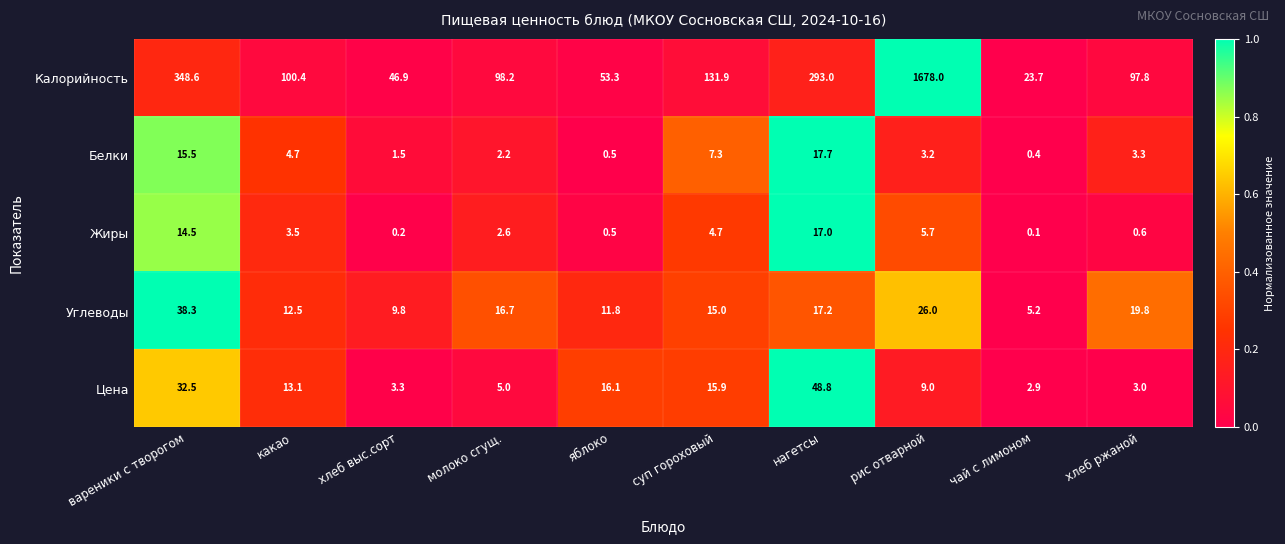

At which category does the chart reach its minimum across all series?

чай с лимоном